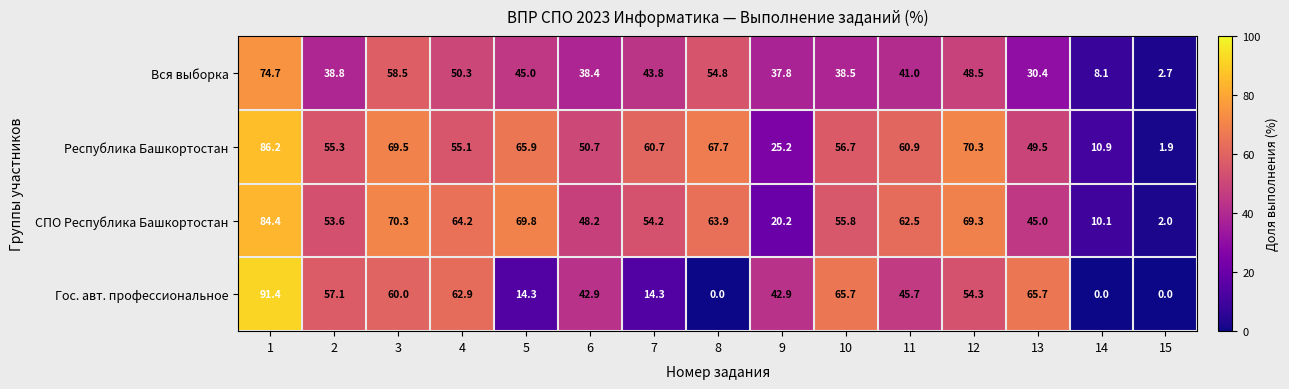

Which series has the widest spread of values?

Гос. авт. профессиональное